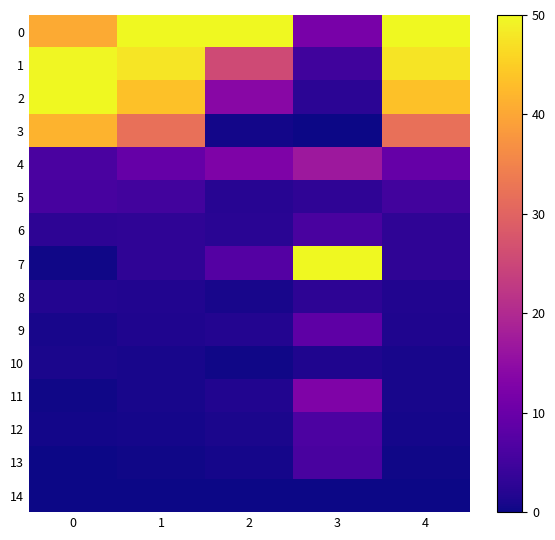

Reading right to left, list all the values displayed in this chart.

0: 4=50.0	3=11.8	2=50.0	1=50.0	0=40.6
1: 4=47.7	3=4.9	2=25.6	1=47.7	0=49.8
2: 4=43.4	3=2.6	2=14.0	1=43.4	0=50.0
3: 4=31.9	3=0.0	2=0.5	1=31.9	0=41.7
4: 4=9.5	3=16.9	2=12.5	1=9.5	0=6.2
5: 4=5.2	3=3.1	2=2.2	1=5.2	0=5.7
6: 4=3.1	3=5.9	2=2.4	1=3.1	0=2.9
7: 4=3.0	3=50.0	2=7.3	1=3.0	0=0.3
8: 4=1.7	3=2.7	2=0.8	1=1.7	0=1.9
9: 4=1.4	3=8.5	2=1.8	1=1.4	0=0.9
10: 4=0.9	3=1.5	2=0.3	1=0.9	0=1.1
11: 4=0.8	3=12.8	2=1.8	1=0.8	0=0.2
12: 4=0.8	3=6.4	2=1.1	1=0.8	0=0.5
13: 4=0.3	3=5.9	2=0.7	1=0.3	0=0.0
14: 4=0.0	3=0.1	2=0.0	1=0.0	0=0.0